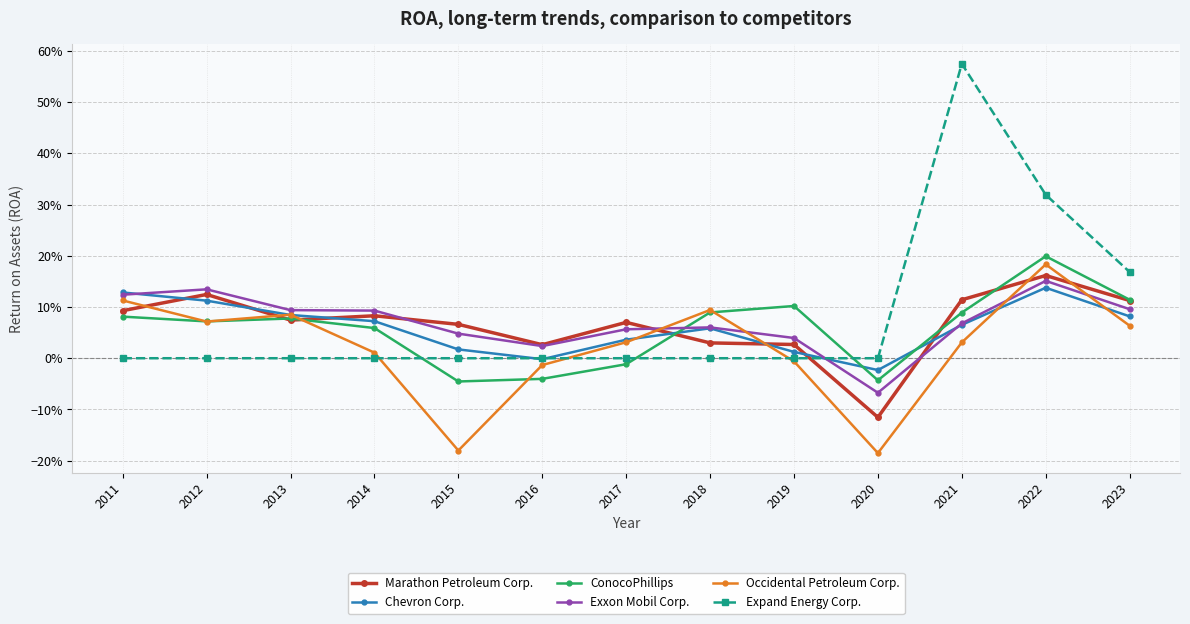

What are all the series names shown in the legend?

Marathon Petroleum Corp., Chevron Corp., ConocoPhillips, Exxon Mobil Corp., Occidental Petroleum Corp., Expand Energy Corp.